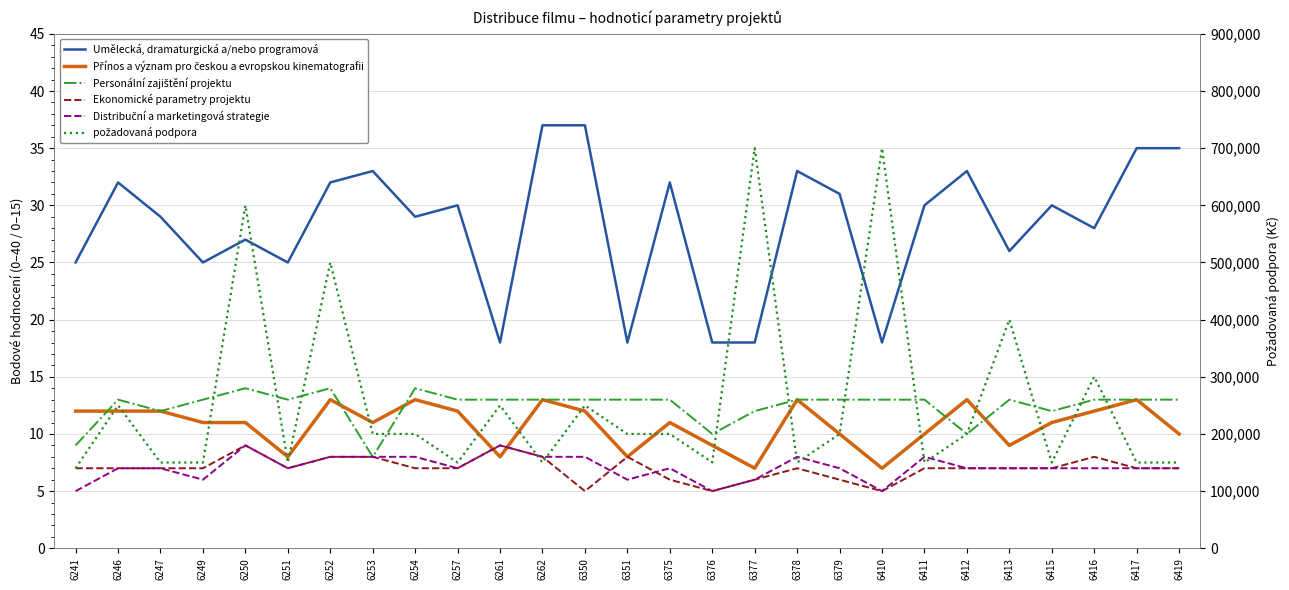

What value does the požadovaná podpora series have at 6246?

250000